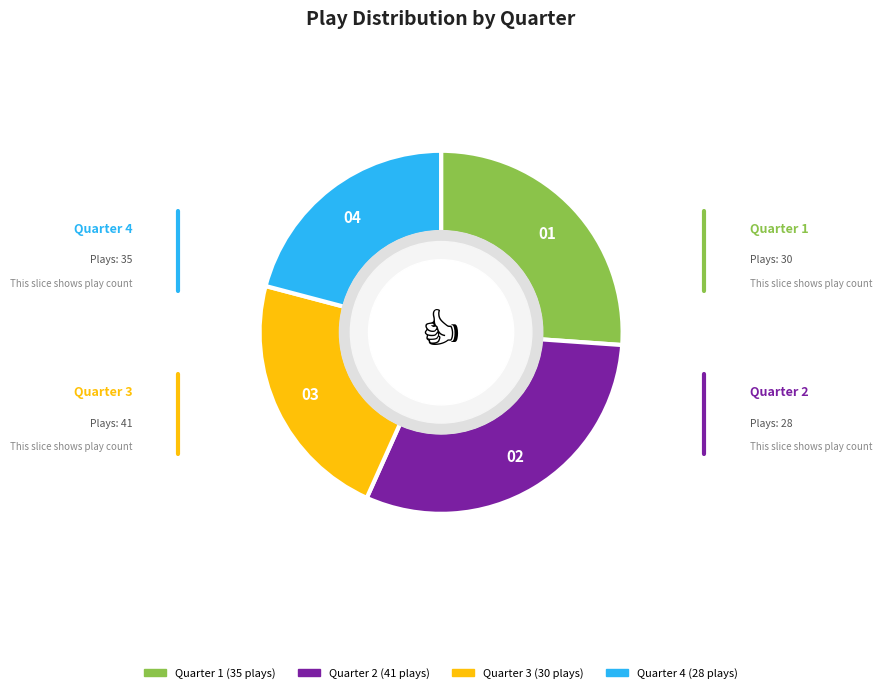

What percentage do Quarter 3 and Quarter 2 together represent?

53.0%